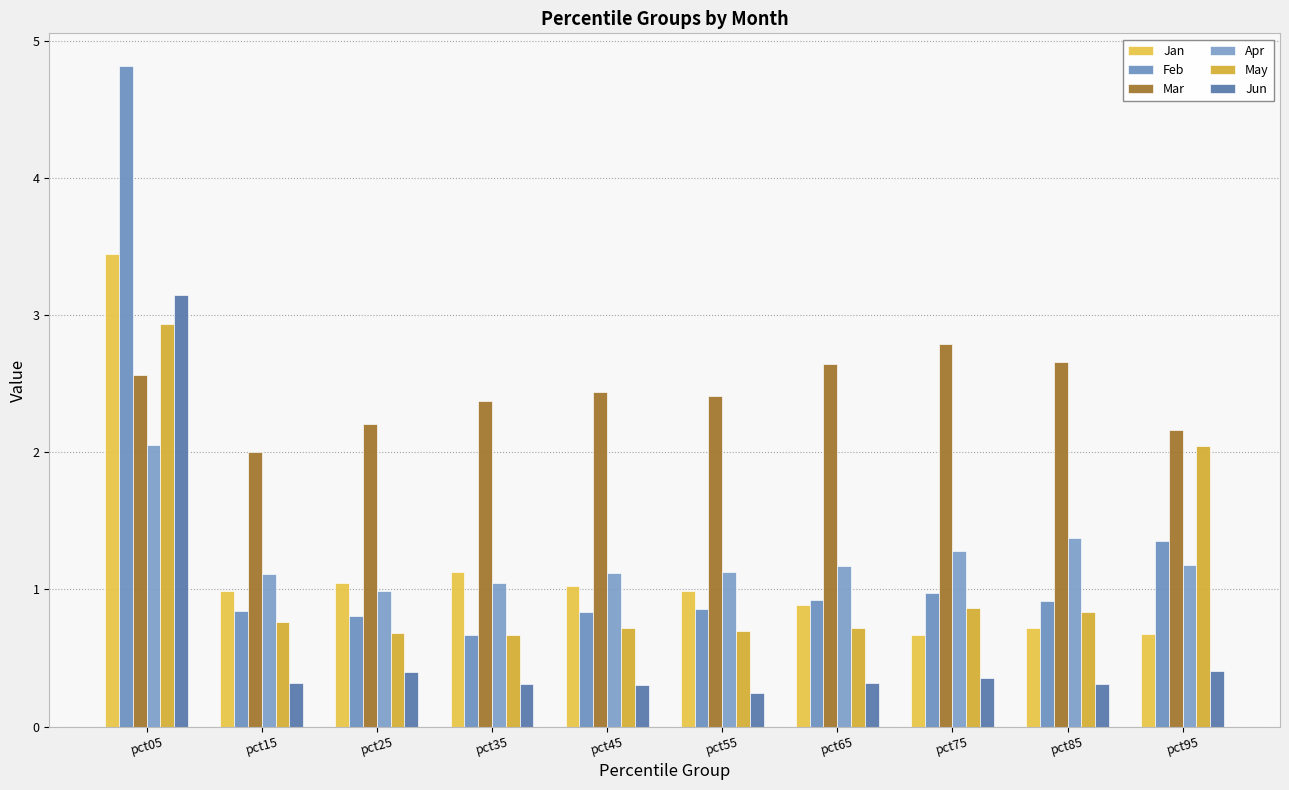

What is the difference between the Jun values at pct25 and pct85?

0.1